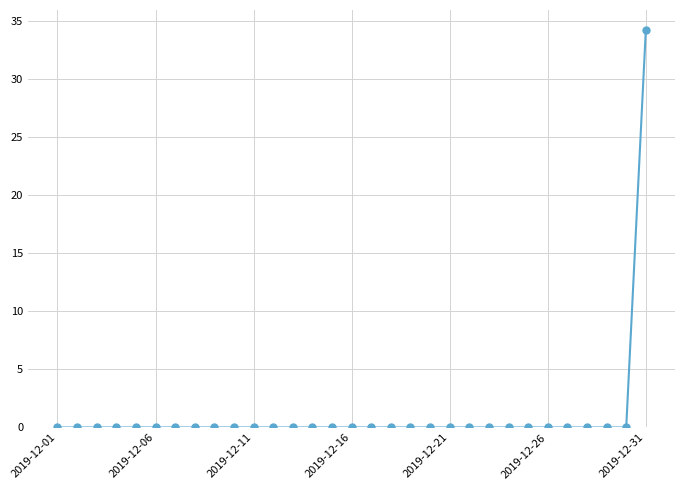

What is the greatest value displayed?

34.2